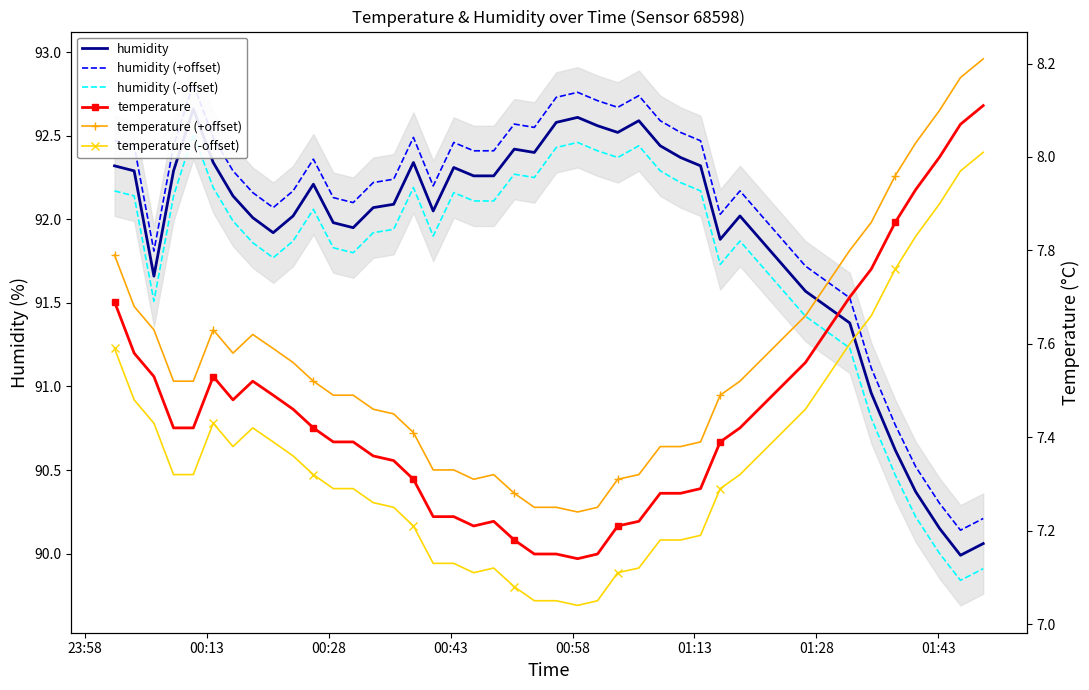

In temperature (+offset), how many points are lower than both neighbors (excluding endpoints)?

3